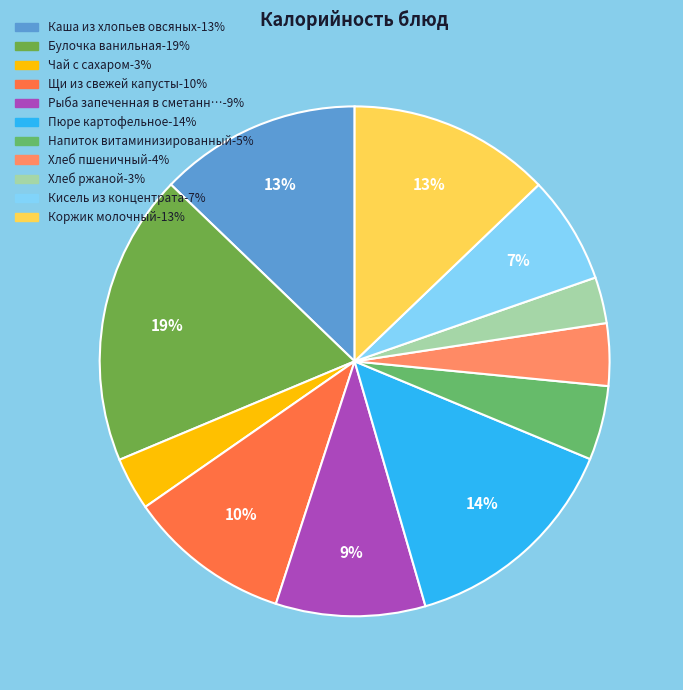

How many slices are in this pie chart?

11